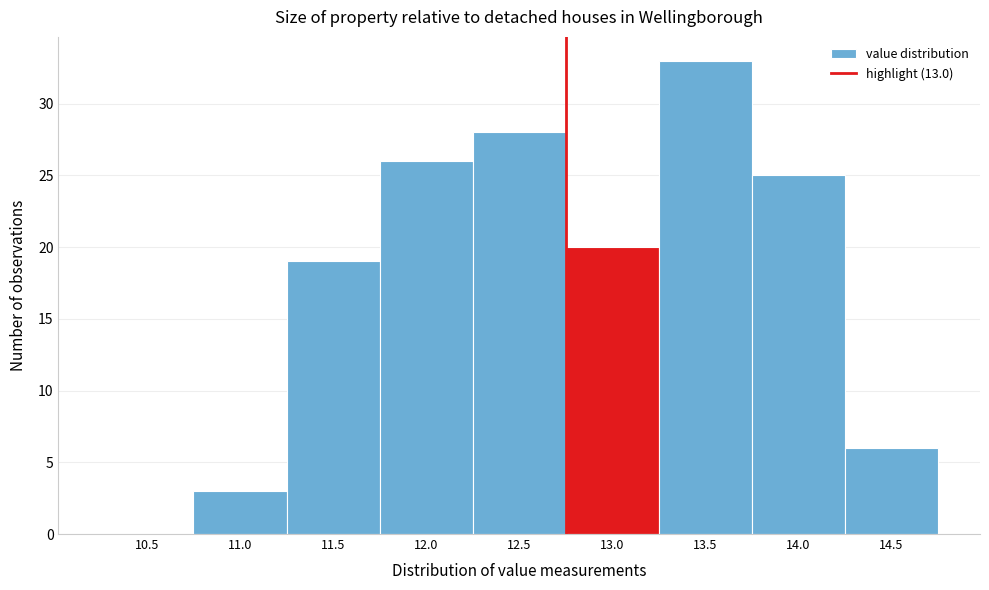

Reading left to right, extract all data points from this chart.

10.5=0	11.0=3	11.5=19	12.0=26	12.5=28	13.0=20	13.5=33	14.0=25	14.5=6